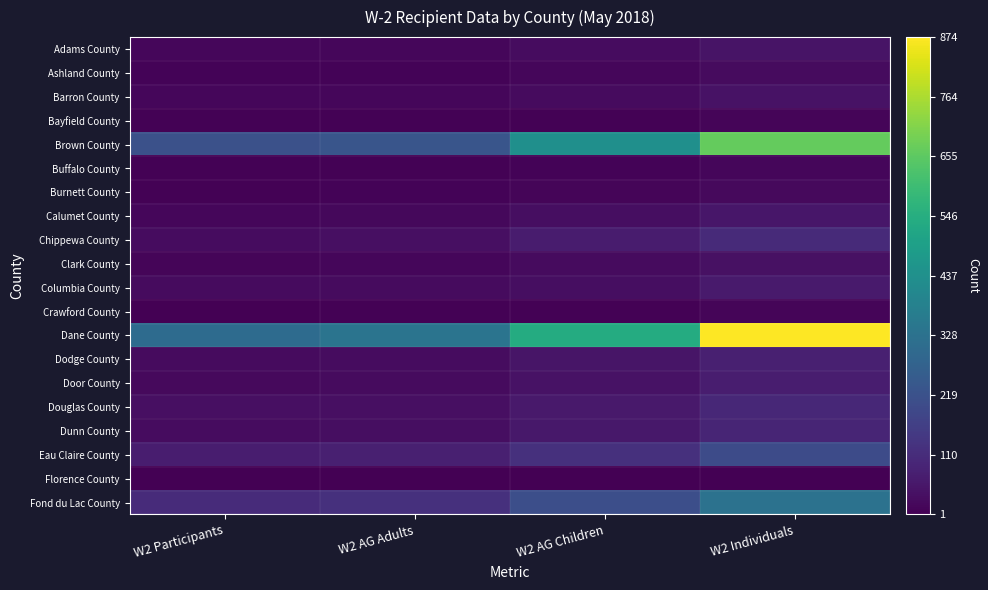

How many categories are shown in the chart?

4